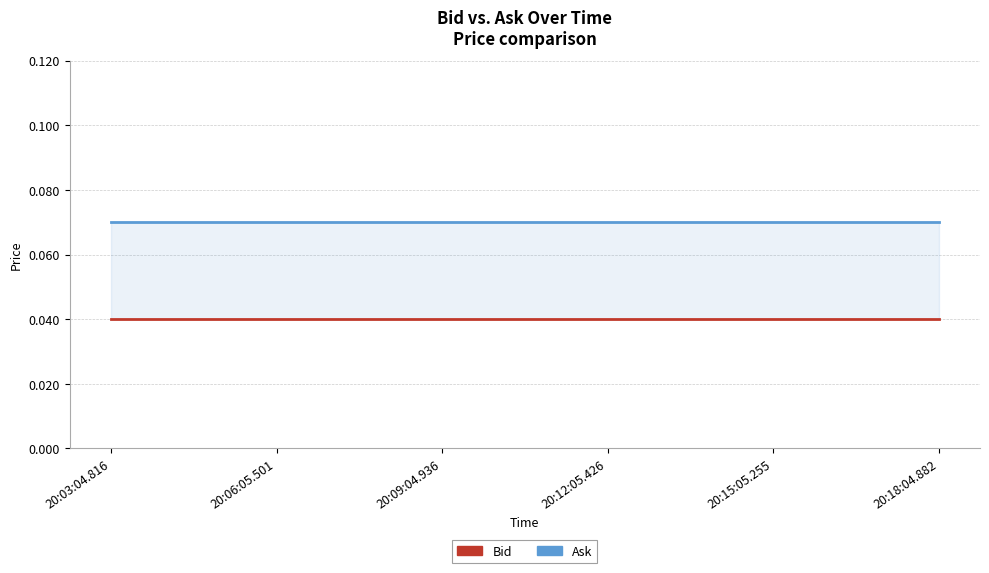

At how many categories does at least one series exceed 0?

6